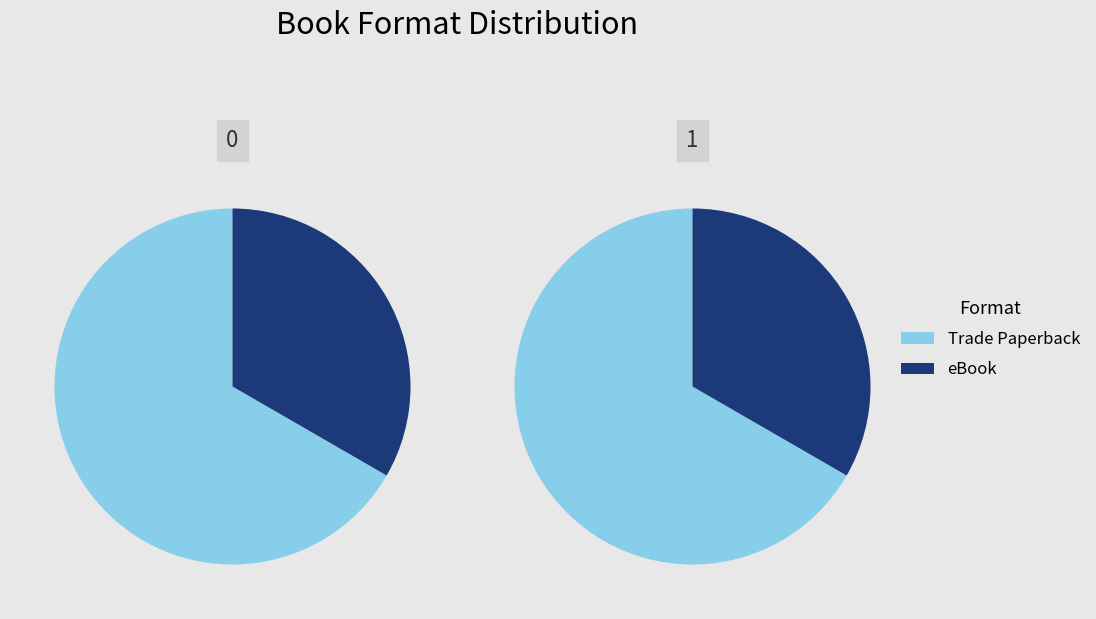

What is the spread (max minus min) of values at eBook?

2